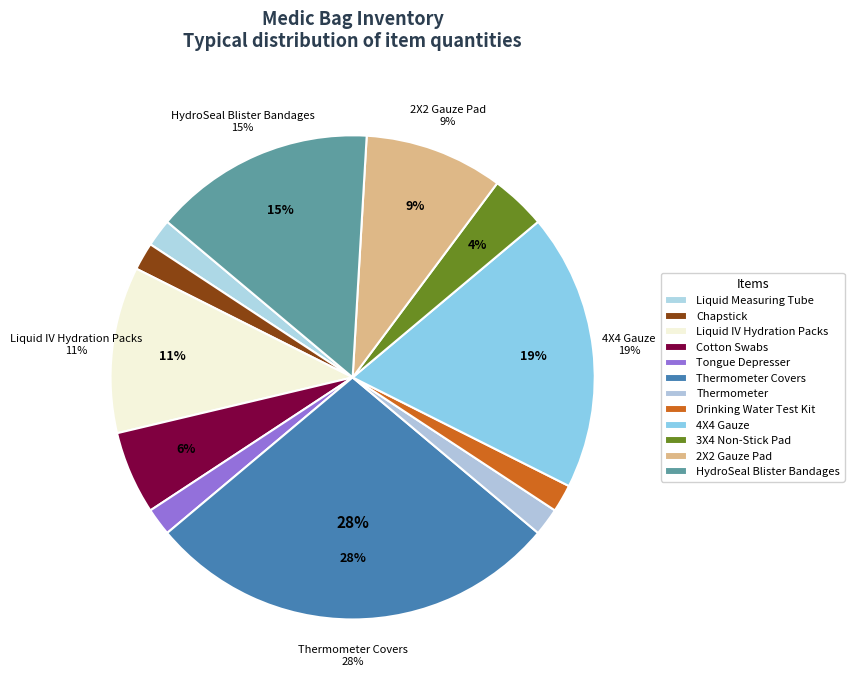

How many slices are in this pie chart?

12